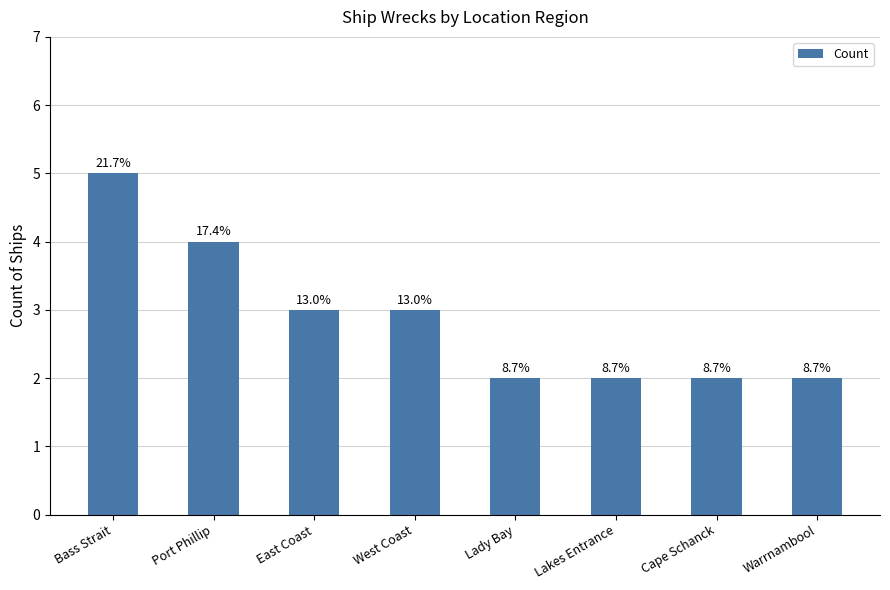

What is the greatest value displayed?

5